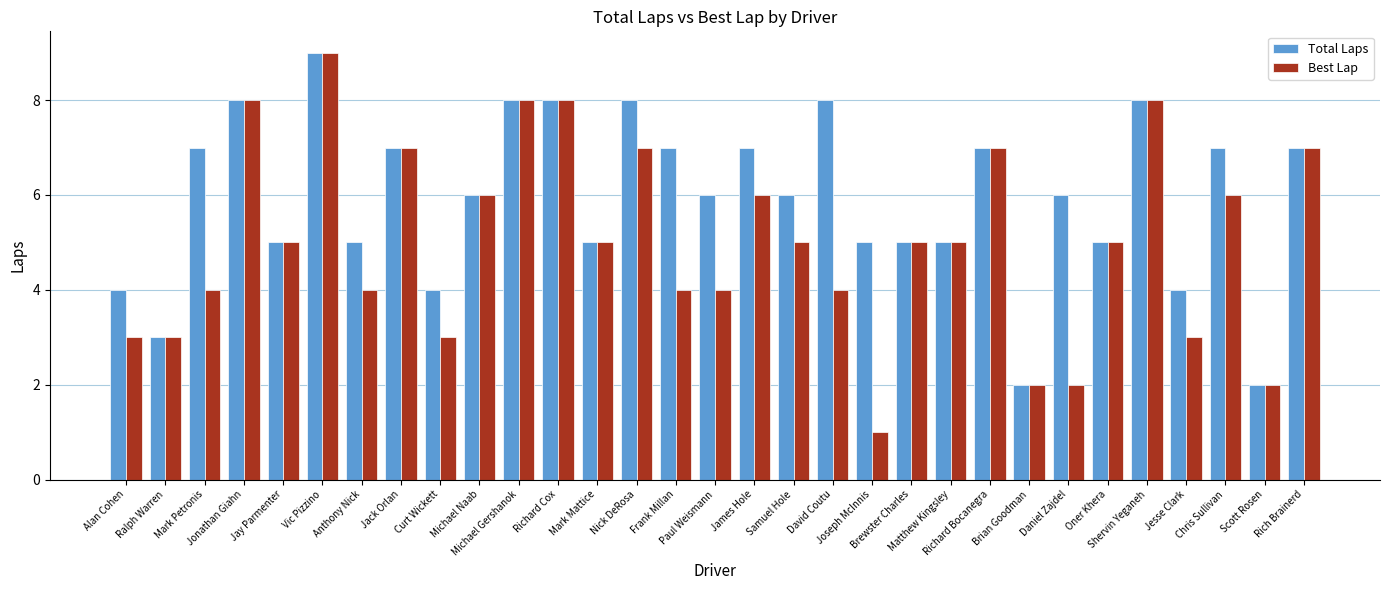

List the series in order of their overall mean, lowest first.

Best Lap, Total Laps